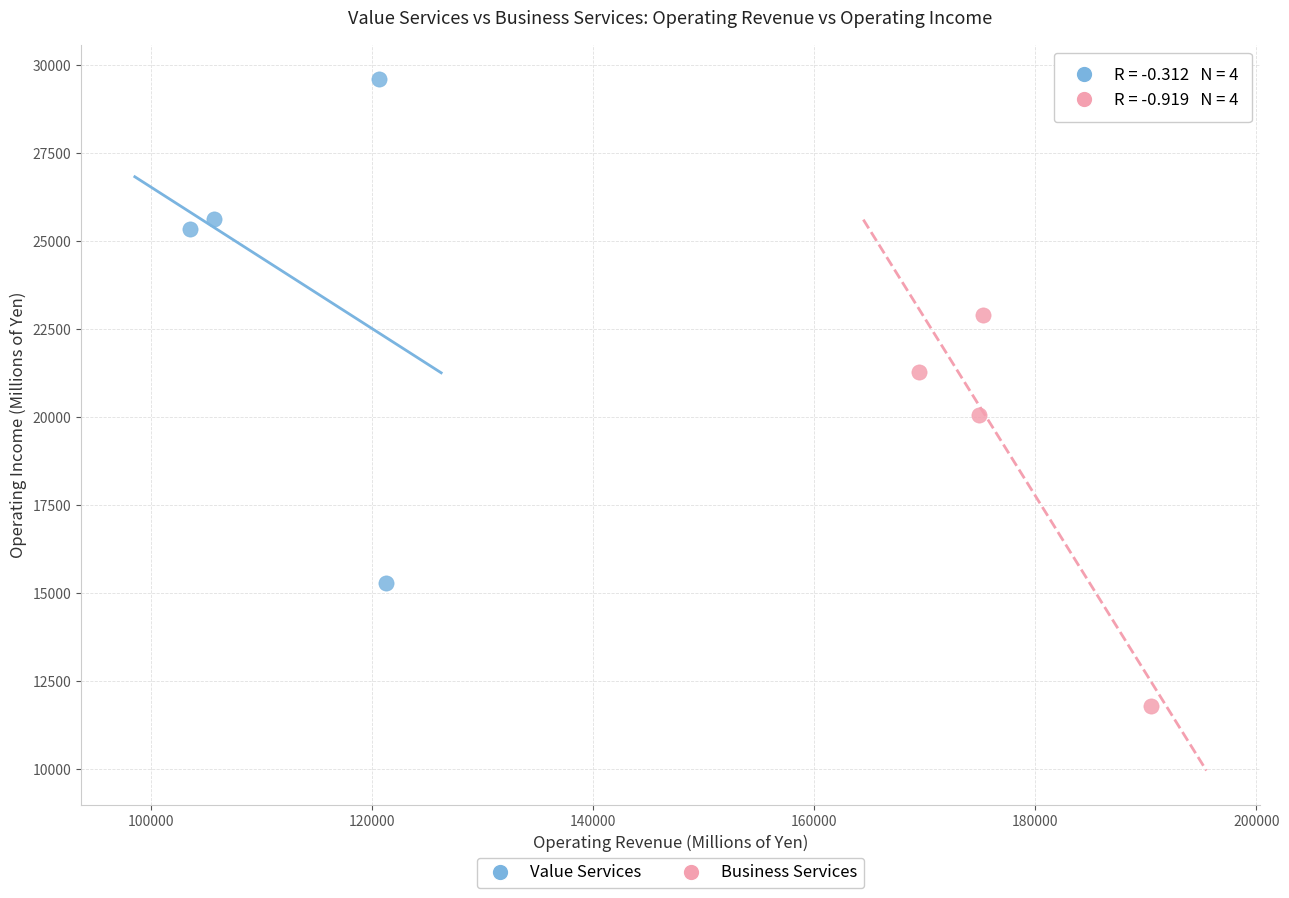

Which series has the largest Y range (max minus min)?

Value Services